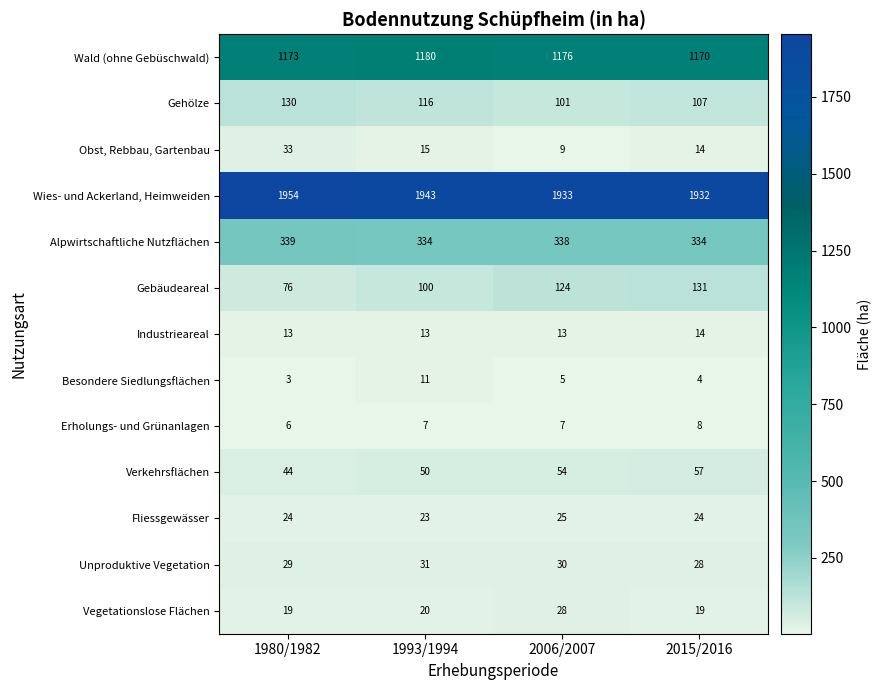

What value does the Verkehrsflächen series have at 2015/2016, to the nearest 5?

55